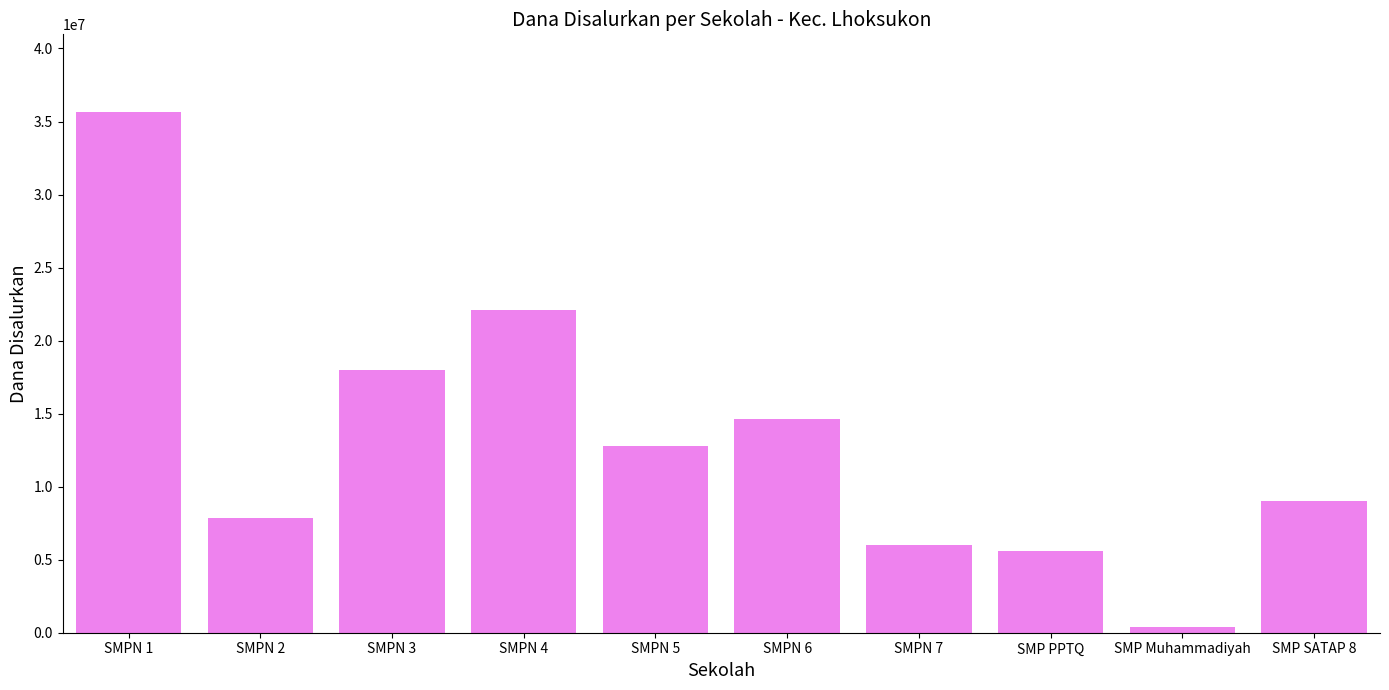

True or false: the data shows 3931357 at SMPN 7.

False